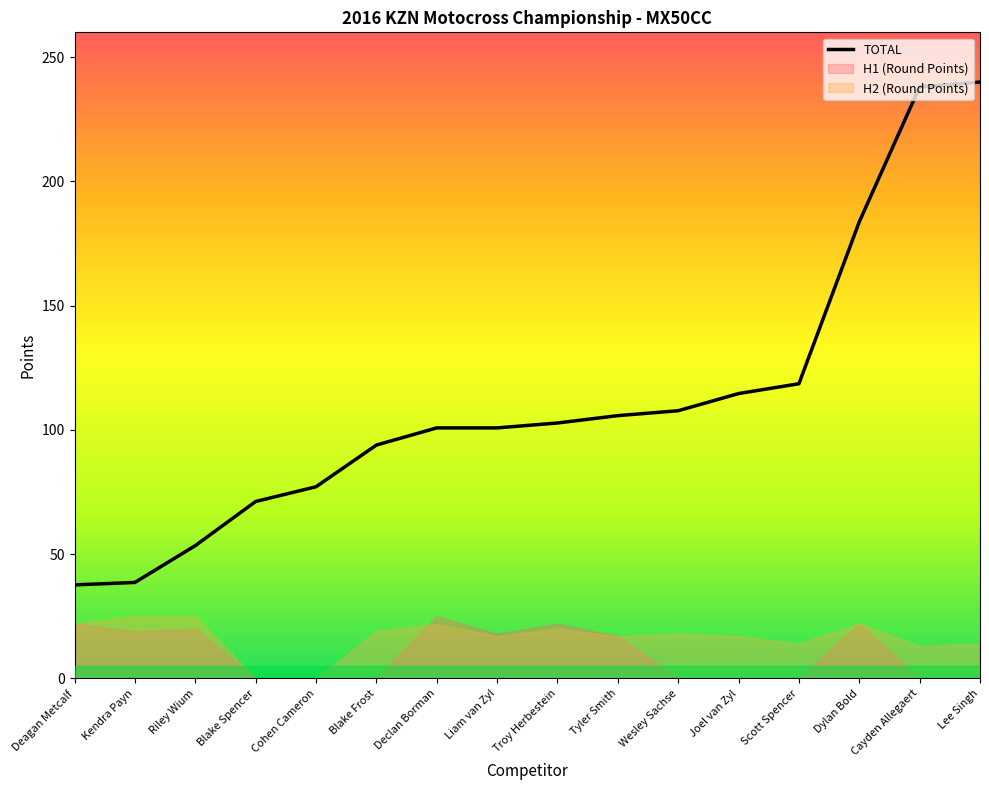

Reading left to right, list all the values displayed in this chart.

Deagan Metcalf=37.6	Kendra Payn=38.6	Riley Wium=53.4	Blake Spencer=71.2	Cohen Cameron=77.1	Blake Frost=93.9	Declan Borman=100.8	Liam van Zyl=100.8	Troy Herbestein=102.8	Tyler Smith=105.8	Wesley Sachse=107.7	Joel van Zyl=114.6	Scott Spencer=118.6	Dylan Bold=183.7	Cayden Allegaert=238.0	Lee Singh=240.0